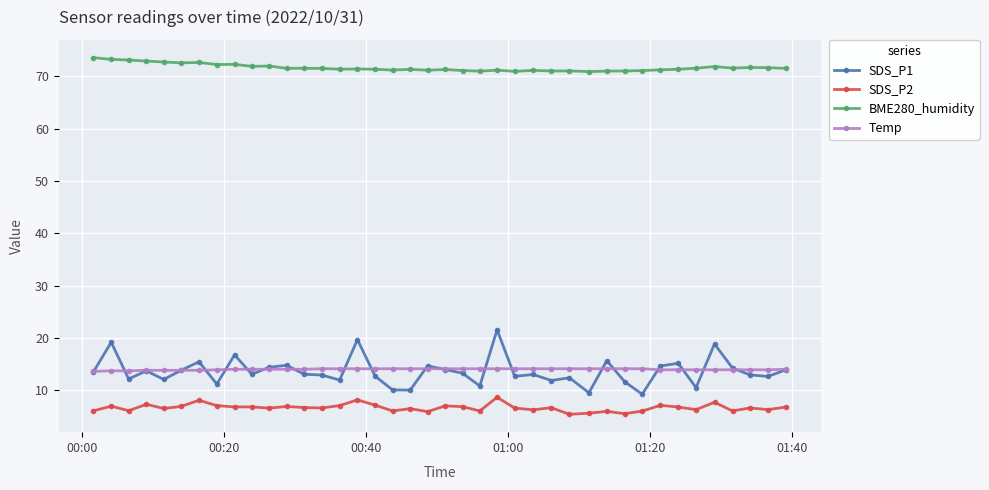

What is the difference between the second highest and minimum values in the SDS_P1 series?

10.4